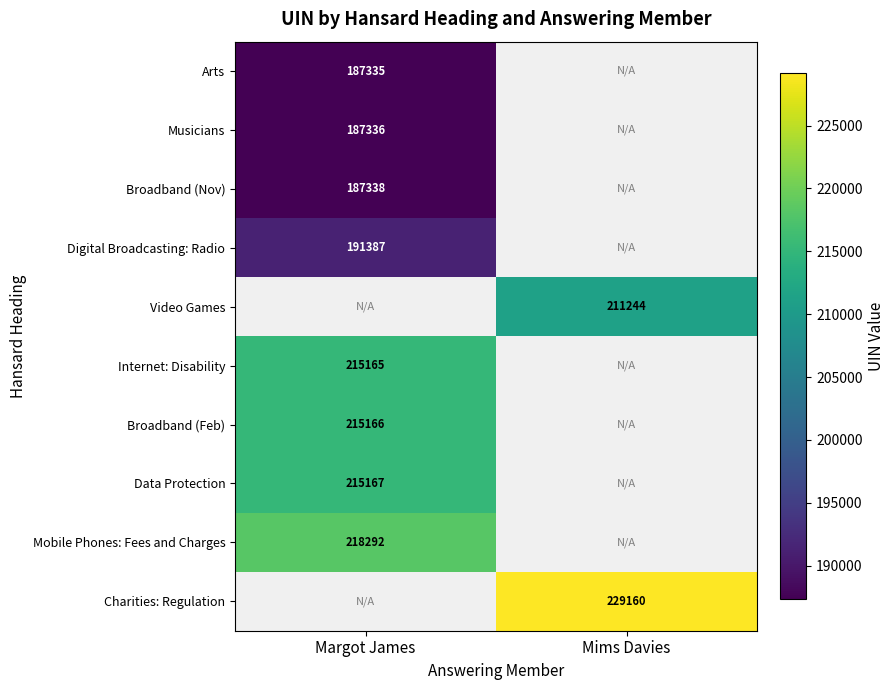

How many values in Video Games are above zero?

1